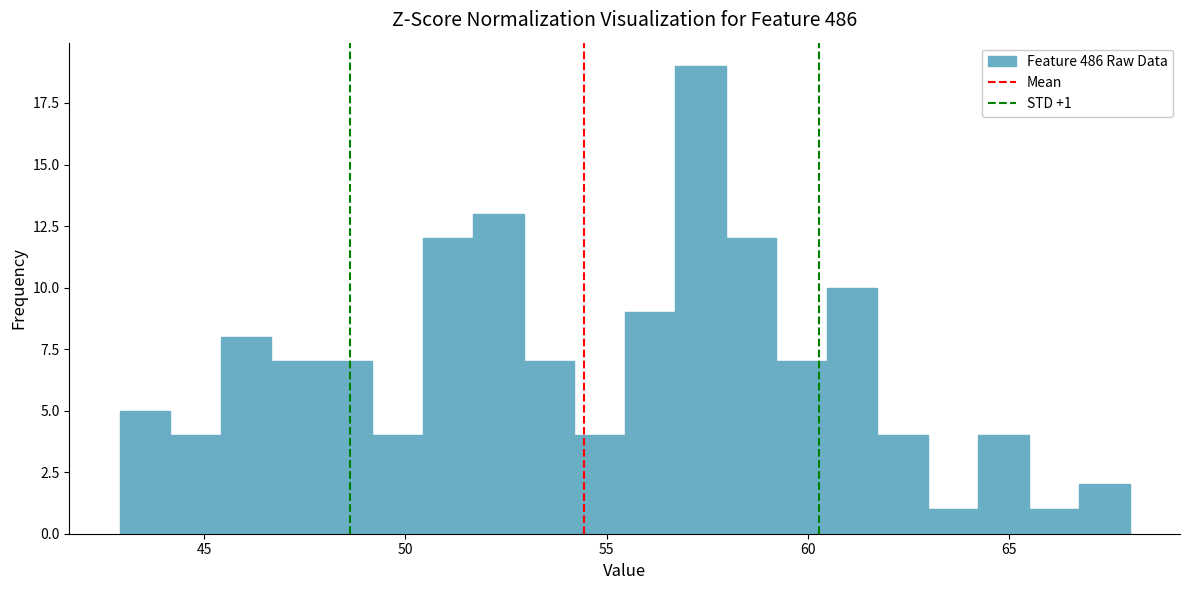

Around what value on the x-axis is the tallest bar? Give the approximate position of its centre, as read against the axis.

57.5